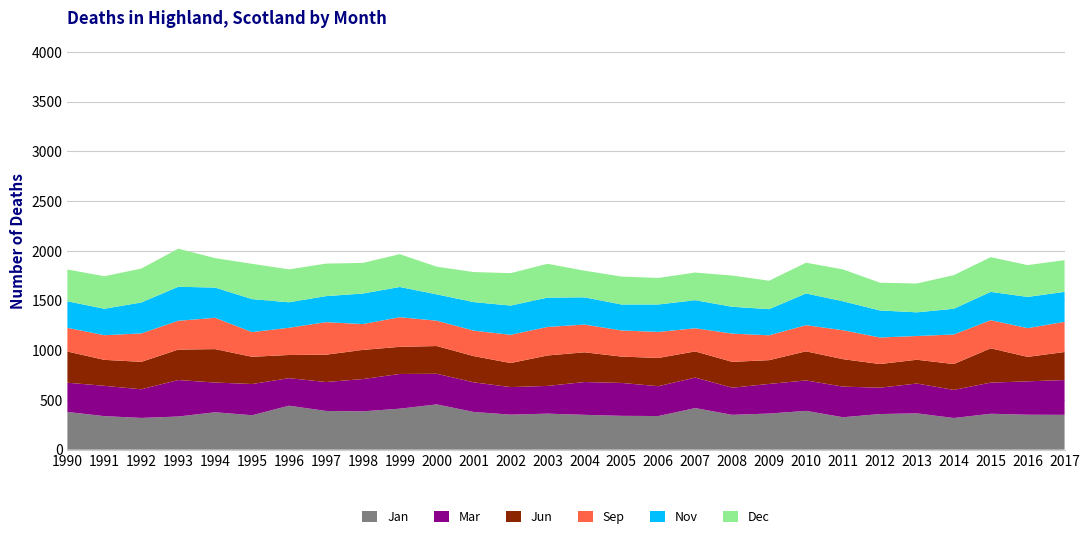

Reading right to left, transcribe all the data shown in this chart.

Jan: 350	351	361	318	365	358	326	390	363	350	418	338	340	350	362	352	379	455	412	385	389	442	346	376	333	319	337	379
Mar: 350	336	313	283	300	265	308	306	298	273	307	300	331	330	279	277	298	308	349	325	291	277	314	299	367	288	305	294
Jun: 282	246	345	260	239	238	276	293	239	260	263	284	265	299	306	242	264	279	273	293	275	233	274	336	306	276	261	314
Sep: 303	289	283	297	239	267	291	263	250	284	233	262	263	279	287	284	256	255	298	260	327	274	248	315	290	286	248	238
Nov: 302	314	285	259	238	272	291	319	263	270	282	276	261	274	295	294	287	265	304	307	262	256	332	304	342	311	266	267
Dec: 319	320	349	338	290	279	321	309	286	314	278	267	281	268	340	326	302	278	330	308	327	331	355	296	383	341	327	320